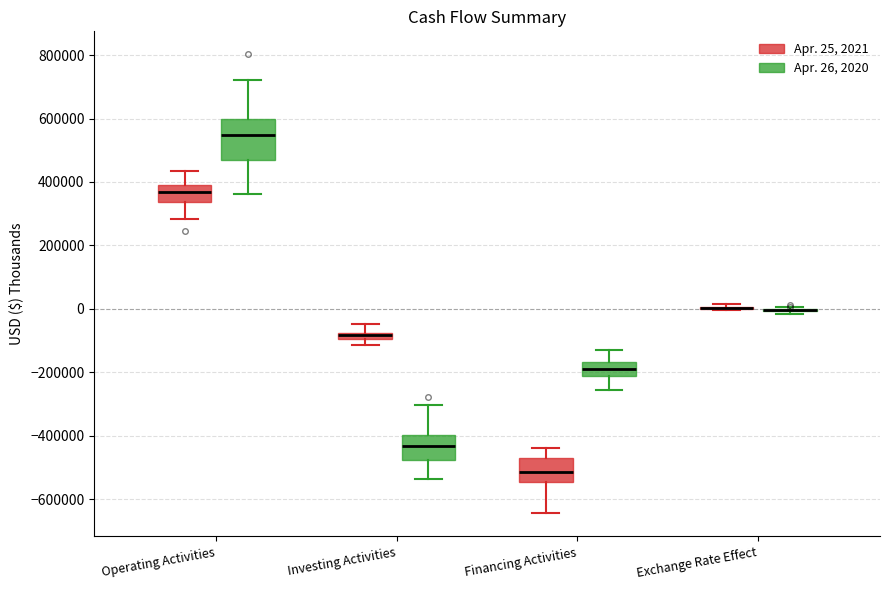

Comparing the boxes themselves (not the whiskers), which one is the tallest?

Operating Activities (Apr. 26, 2020)